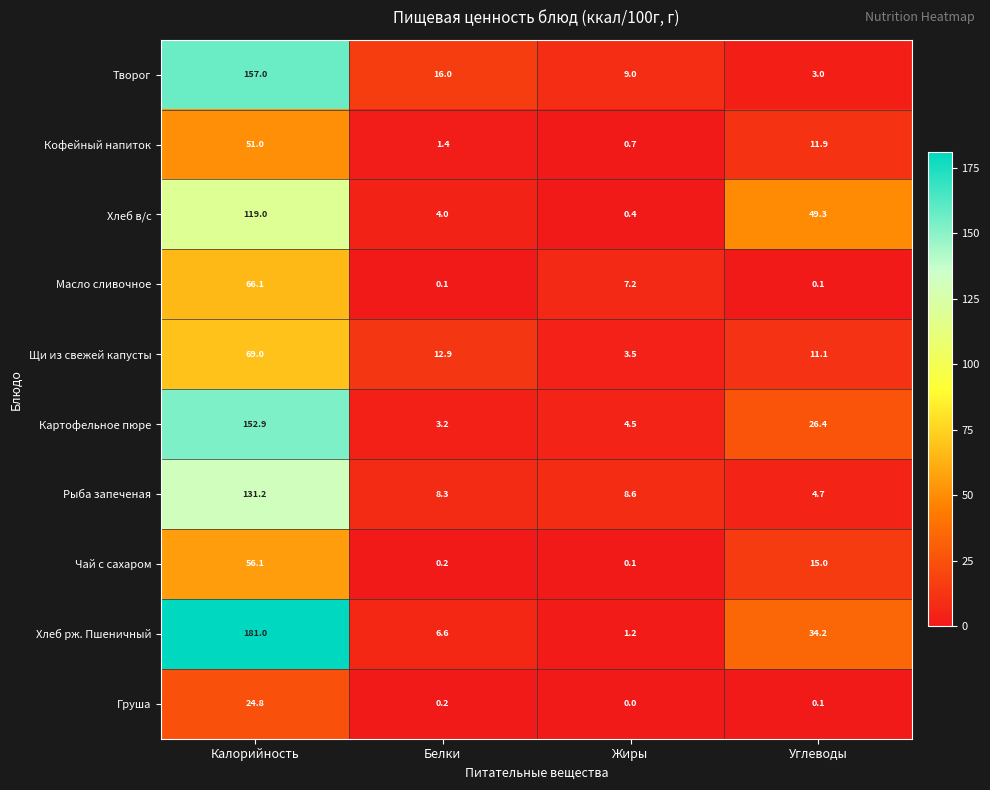

Between Белки and Углеводы, which series saw the biggest shift?

Хлеб в/с